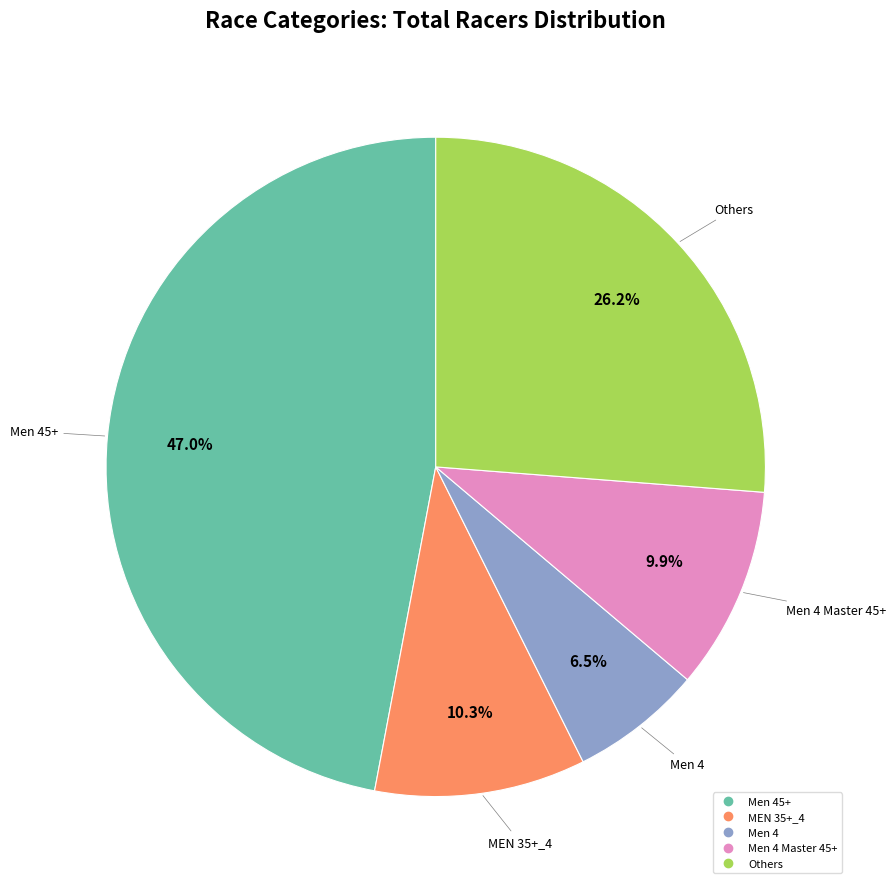

Is there a majority slice in this chart?

No